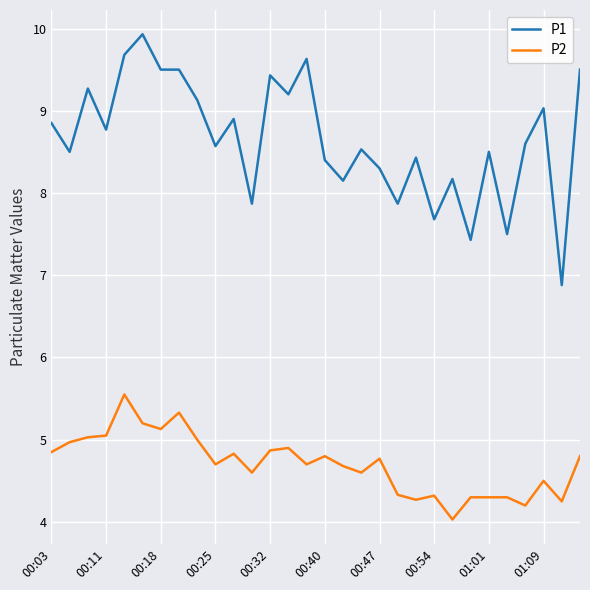

Does the chart display data point markers on the line(s)?

No